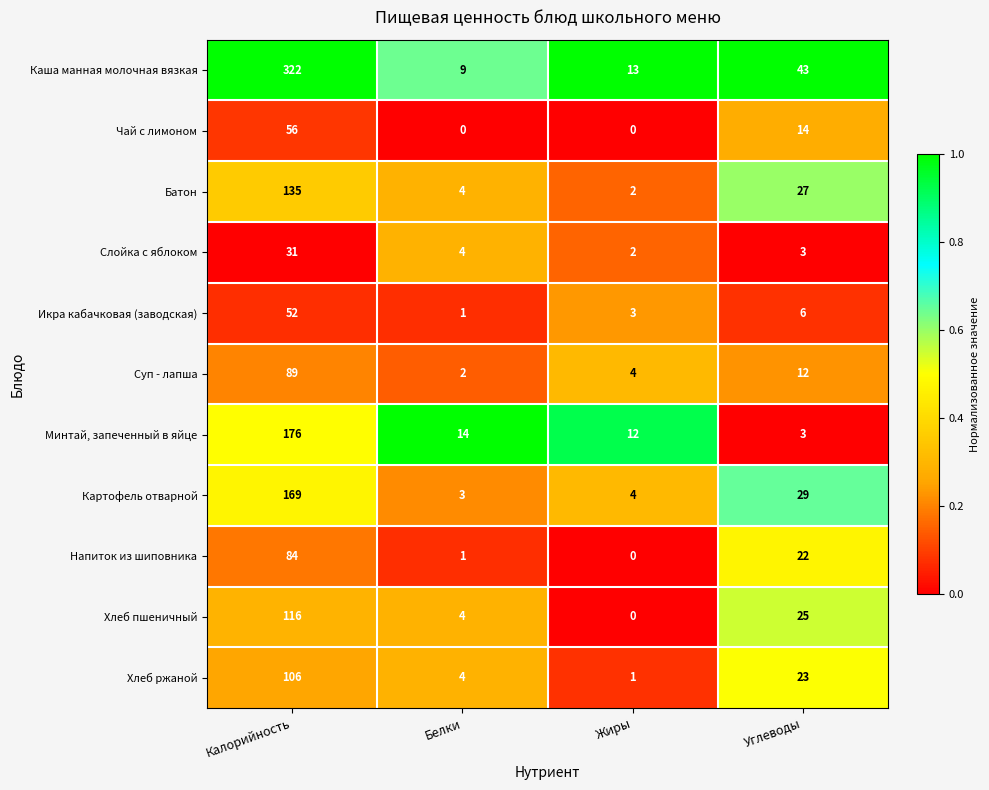

Is it true that Суп - лапша equals 17 at Углеводы?

False